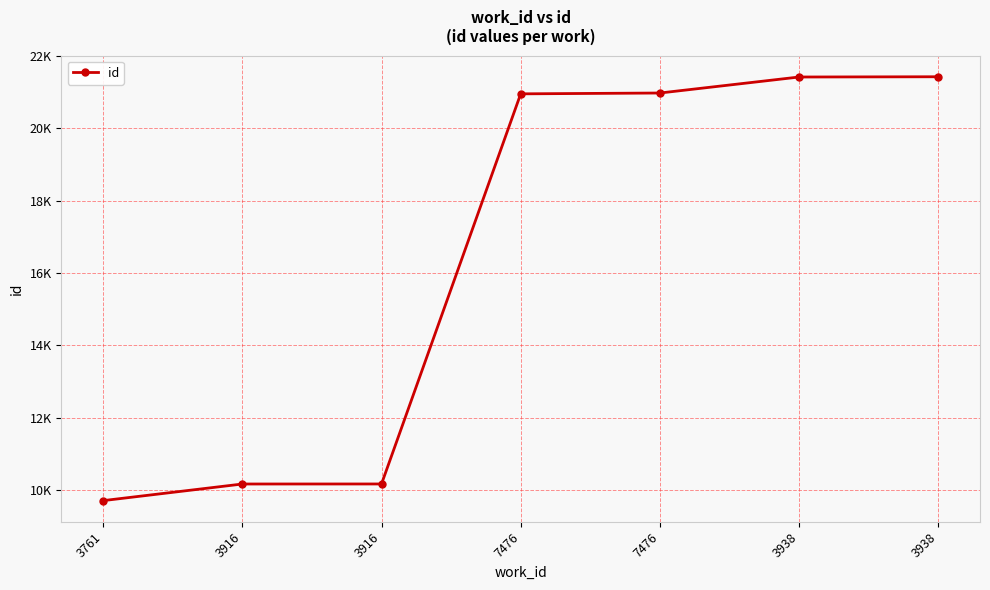

Which label corresponds to the smallest value in the chart?

3761